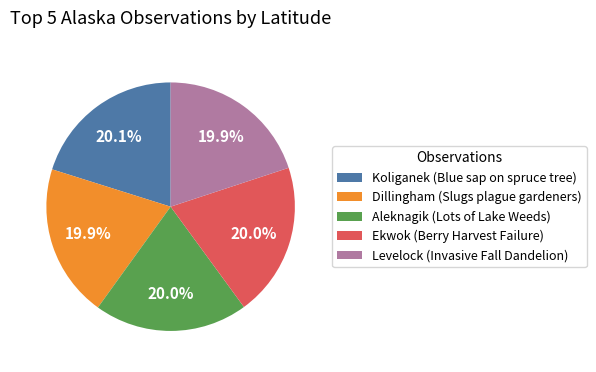

The Ekwok (Berry Harvest Failure) slice represents 33% of the pie. True or false?

False